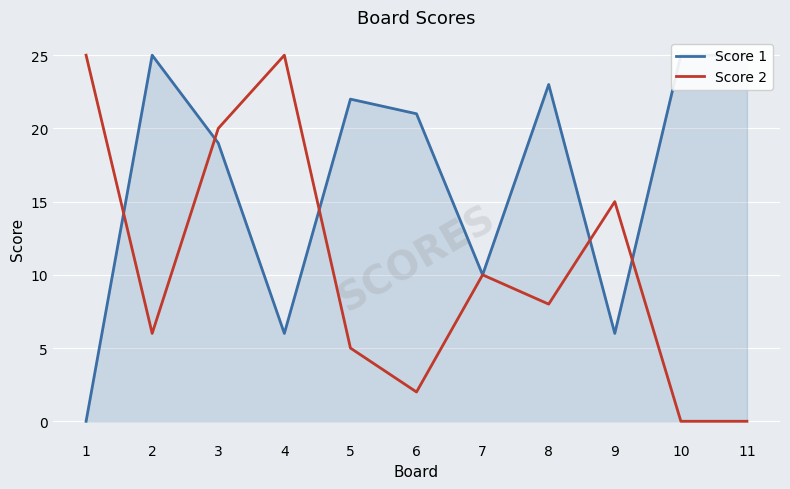

In Score 1, how many points are lower than both neighbors (excluding endpoints)?

3